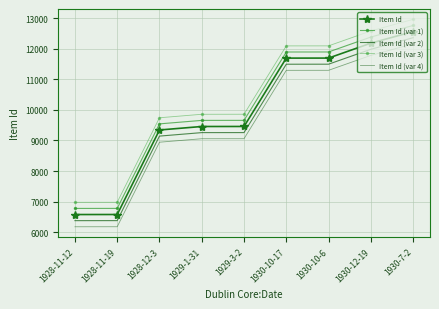

At how many categories does at least one series exceed 10137?

4